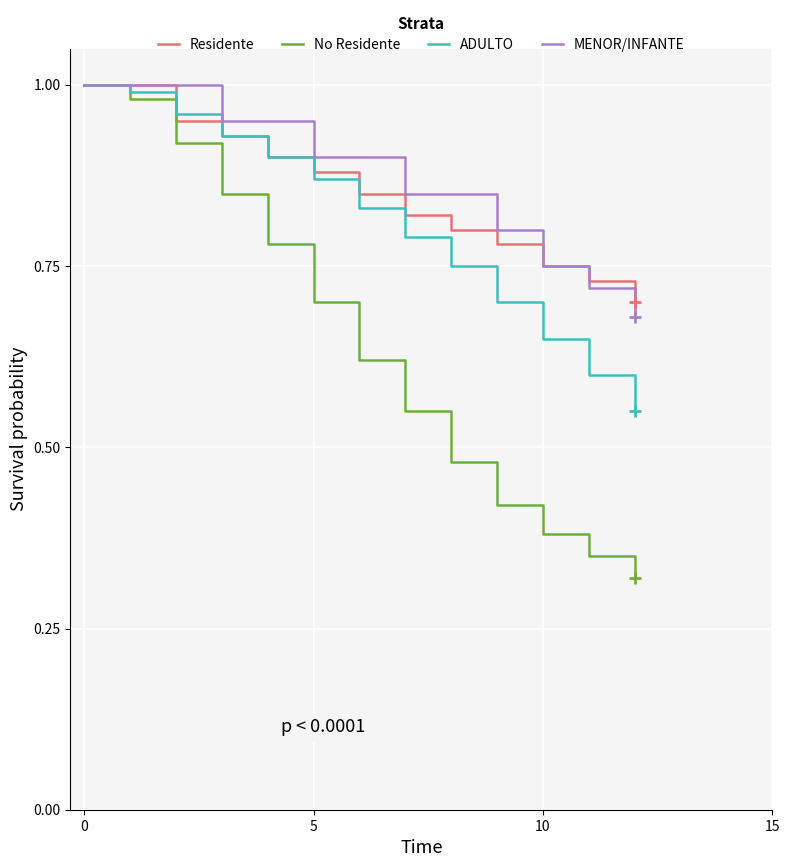

What are all the series names shown in the legend?

Residente, No Residente, ADULTO, MENOR/INFANTE